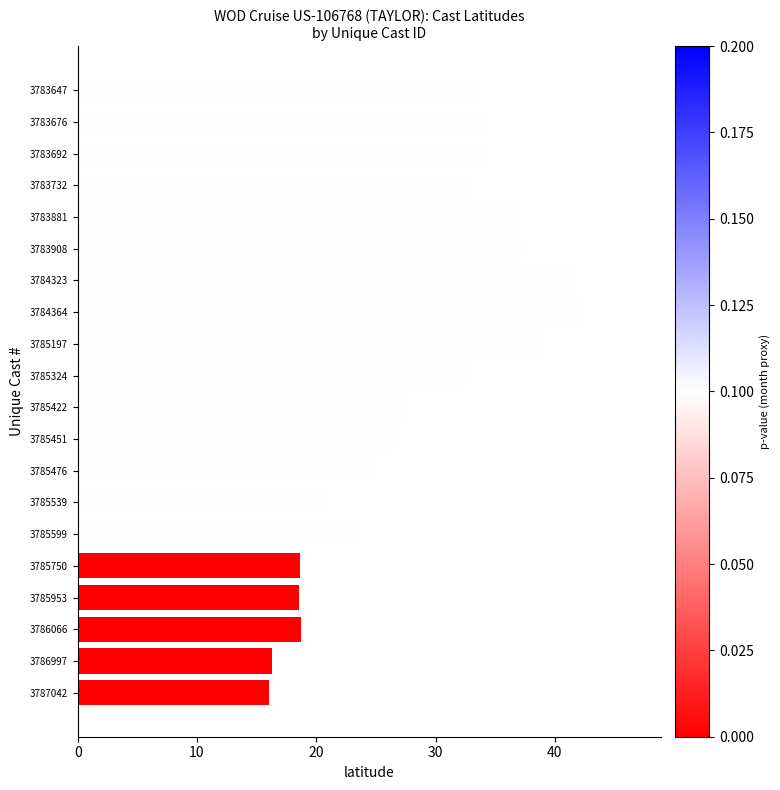

True or false: the data shows 33.5 at 3783647.

True